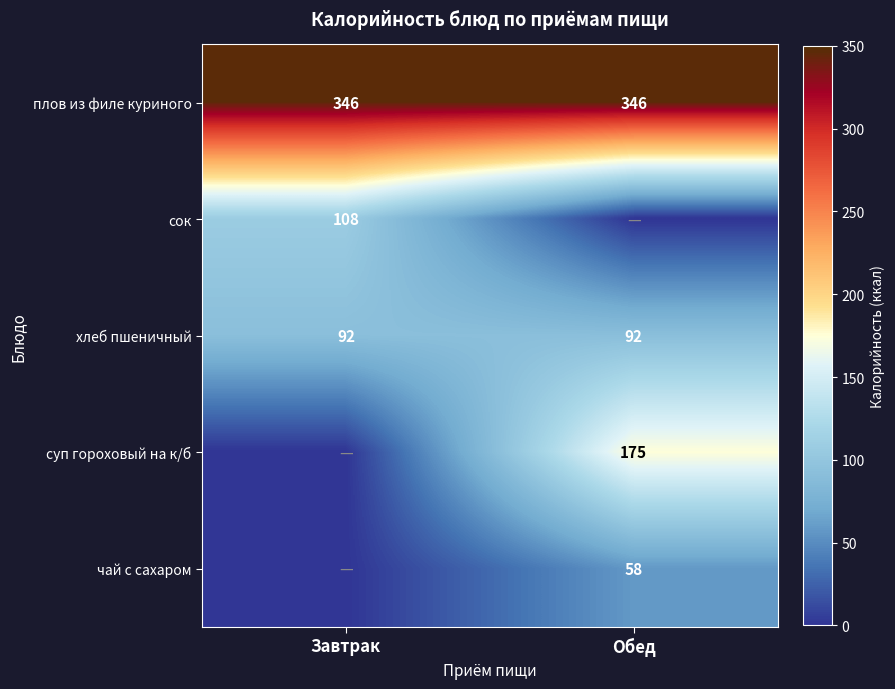

The value of чай с сахаром at Обед is 58. True or false?

True